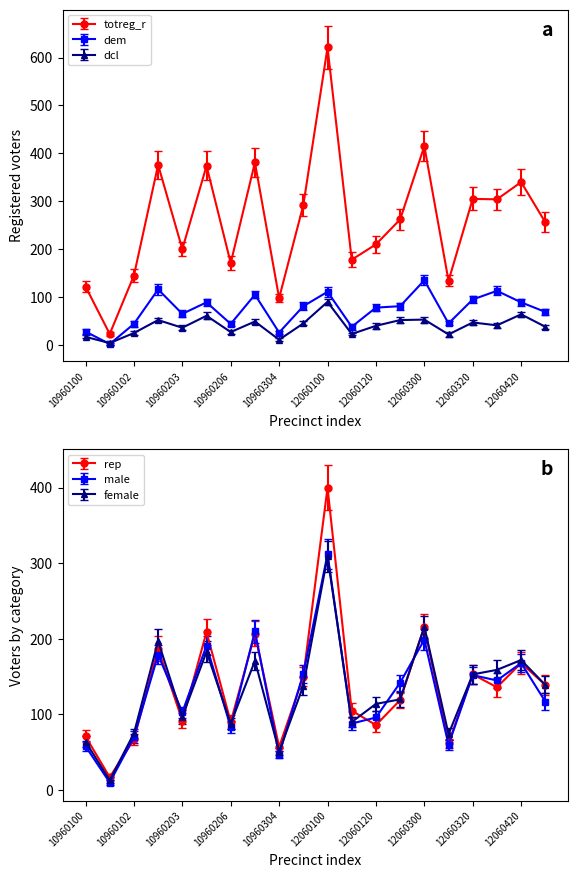

What is the value of the dcl point at the 6th from the left?

61